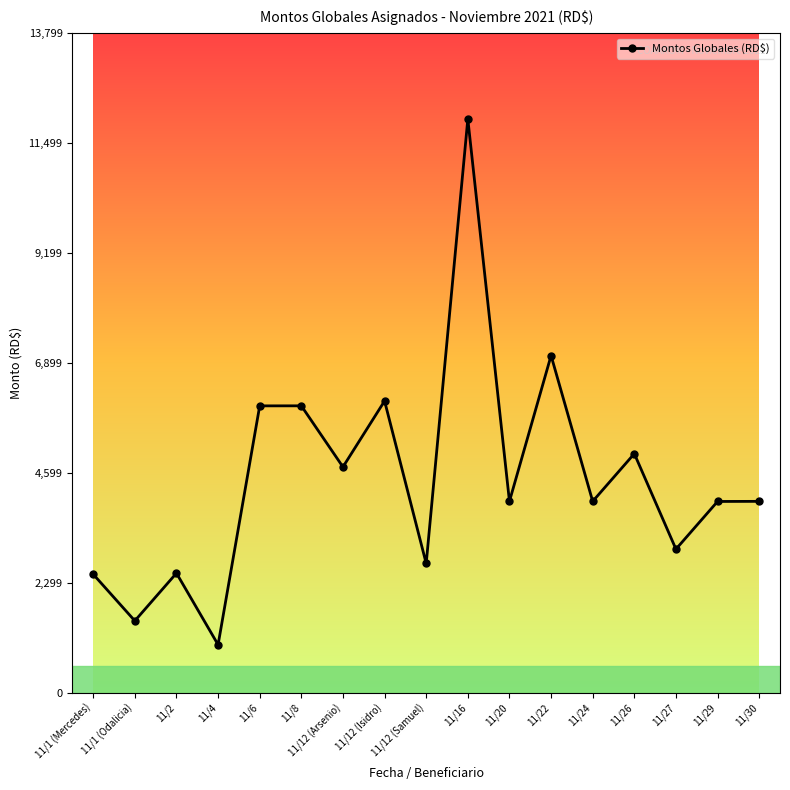

What value does the data have at 11/27?

3000.0